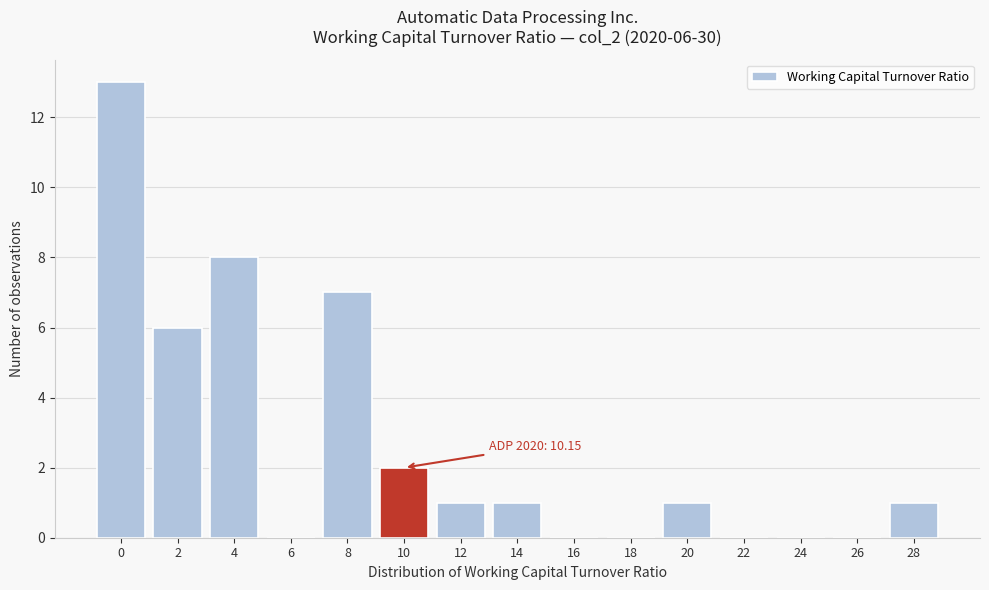

Reading left to right, transcribe all the data shown in this chart.

0=13	2=6	4=8	6=0	8=7	10=2	12=1	14=1	16=0	18=0	20=1	22=0	24=0	26=0	28=1